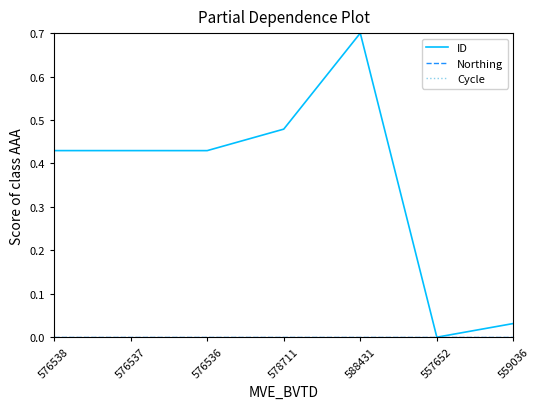

Between 559036 and 588431, which is larger?

588431